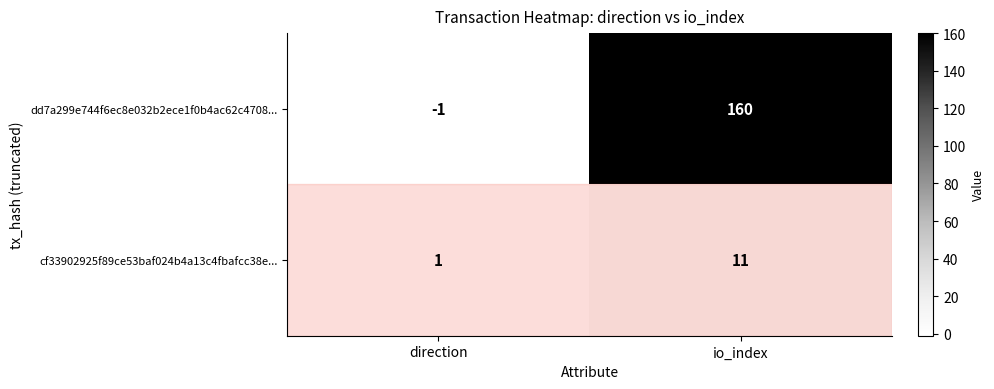

What is the total value across all series at io_index?

171